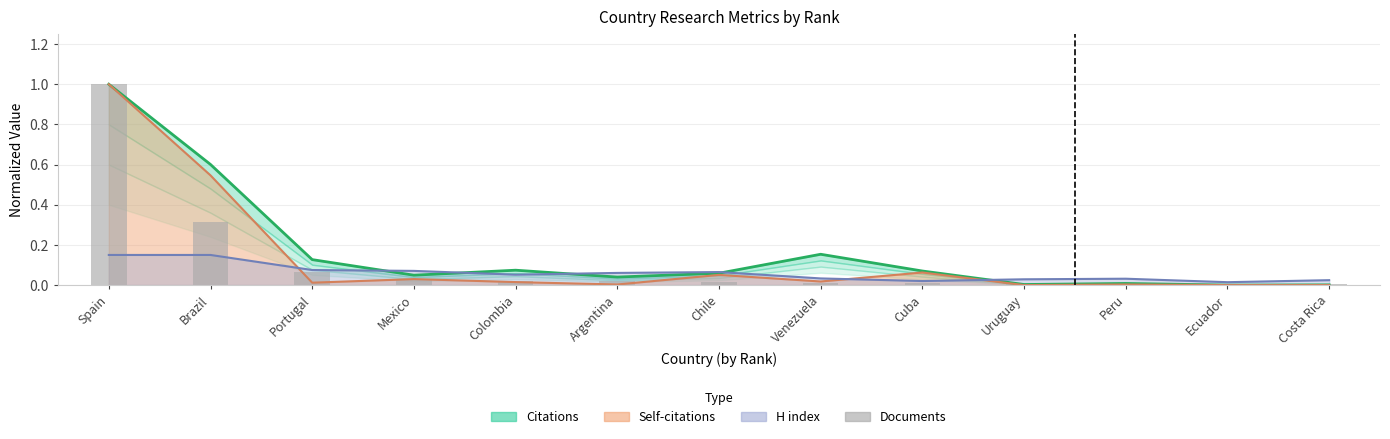

What is the value of the 2nd bar from the left?

0.3